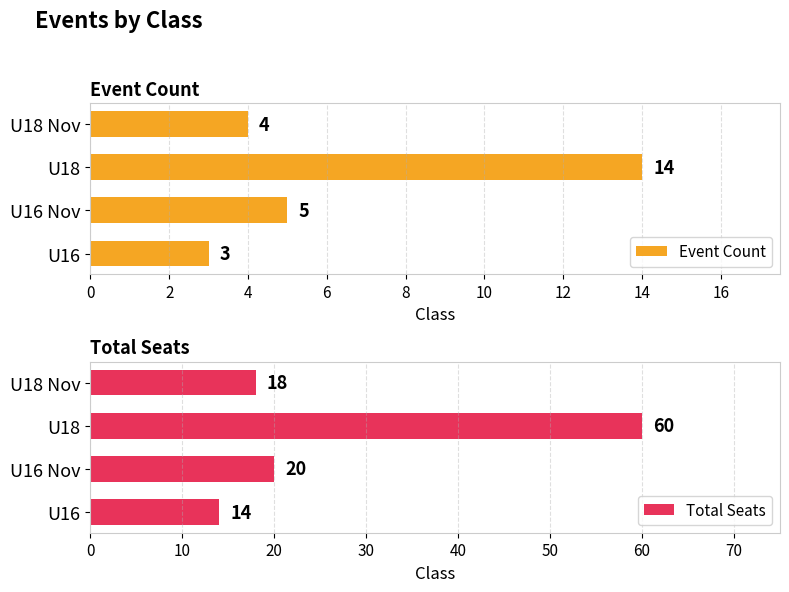

At how many categories does at least one series exceed 53?

1